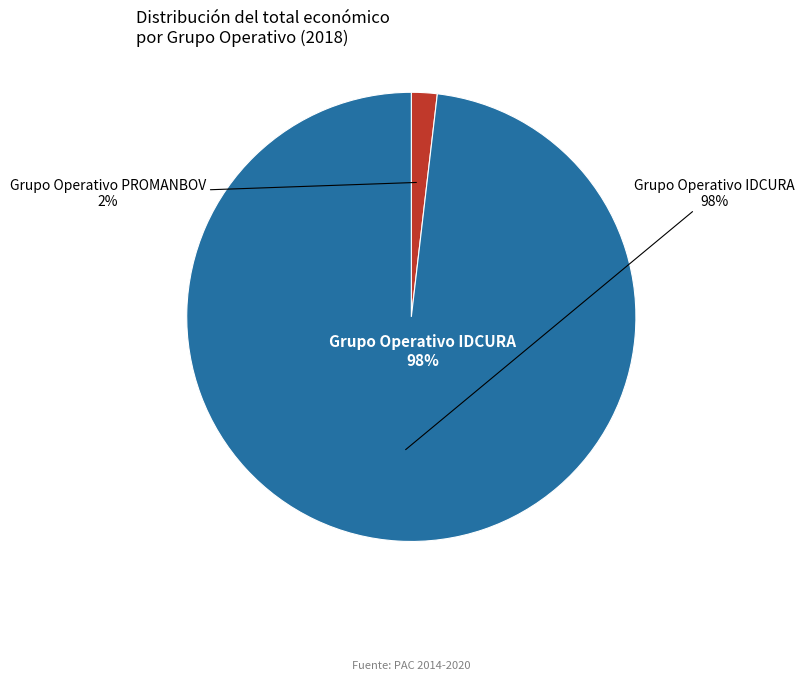

How many slices are in this pie chart?

2